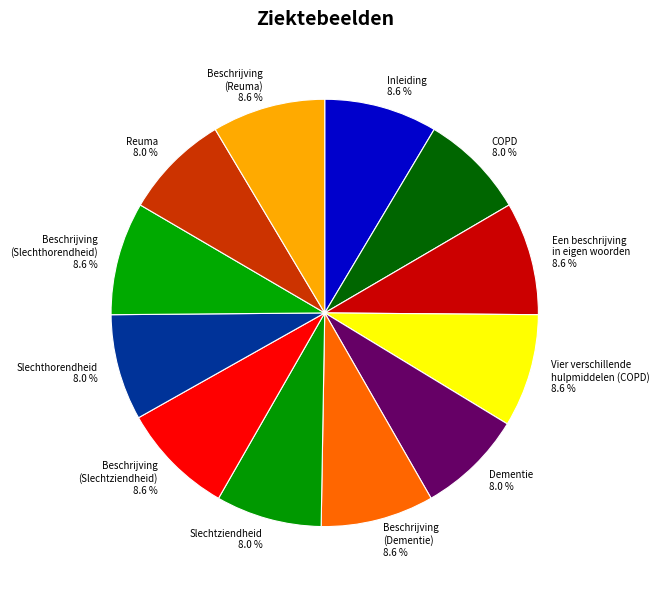

Does Reuma represent more than half of the total?

No